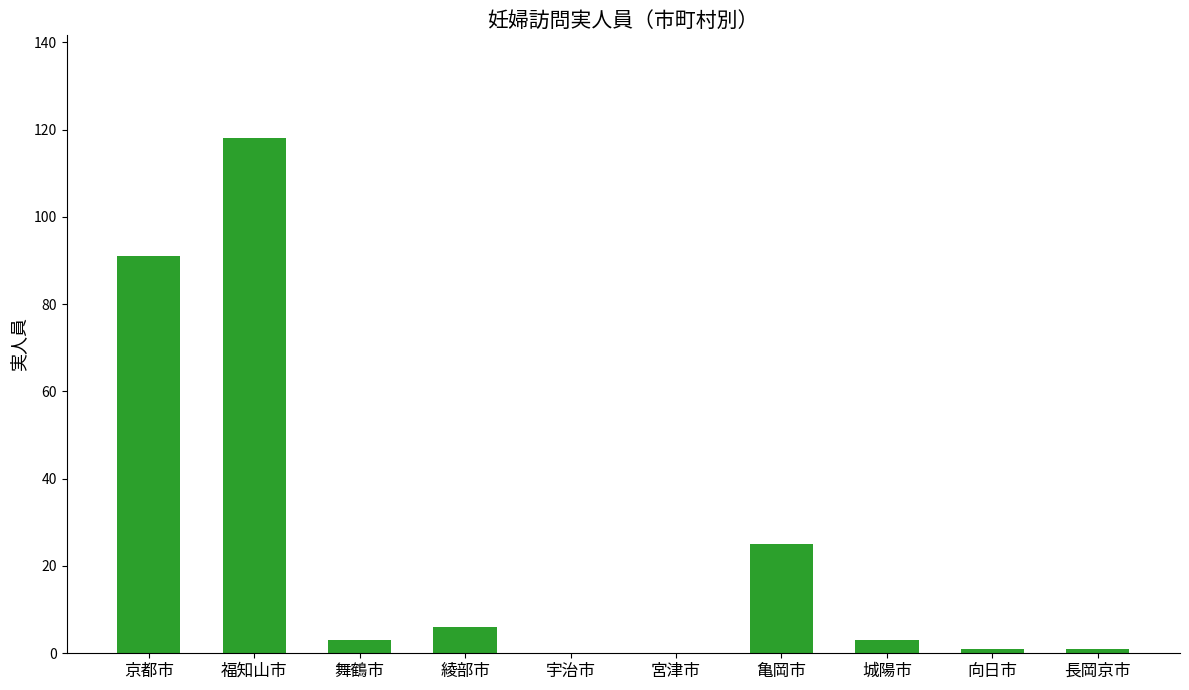

Count the number of data series in this chart.

1